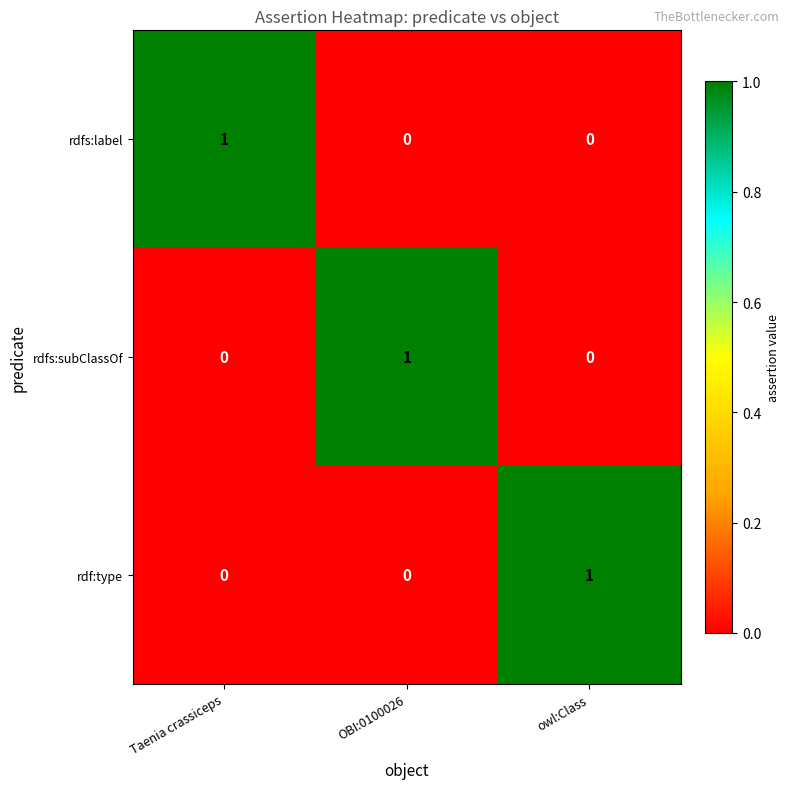

How many data points does each series have?

3